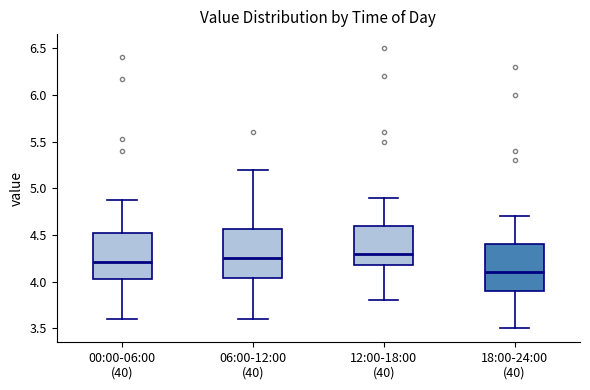

Reading left to right, read every box against the y-axis: the position of its median line, the range the box covers, and the ends of its whiskers. The values are not printed on the chart, so give them approximately, as read against the axis.

00:00-06:00 (40): median 4.20, box 4.05 to 4.50, whiskers 3.60 to 4.85
06:00-12:00 (40): median 4.25, box 4.05 to 4.55, whiskers 3.60 to 5.20
12:00-18:00 (40): median 4.30, box 4.20 to 4.60, whiskers 3.80 to 4.90
18:00-24:00 (40): median 4.10, box 3.90 to 4.40, whiskers 3.50 to 4.70